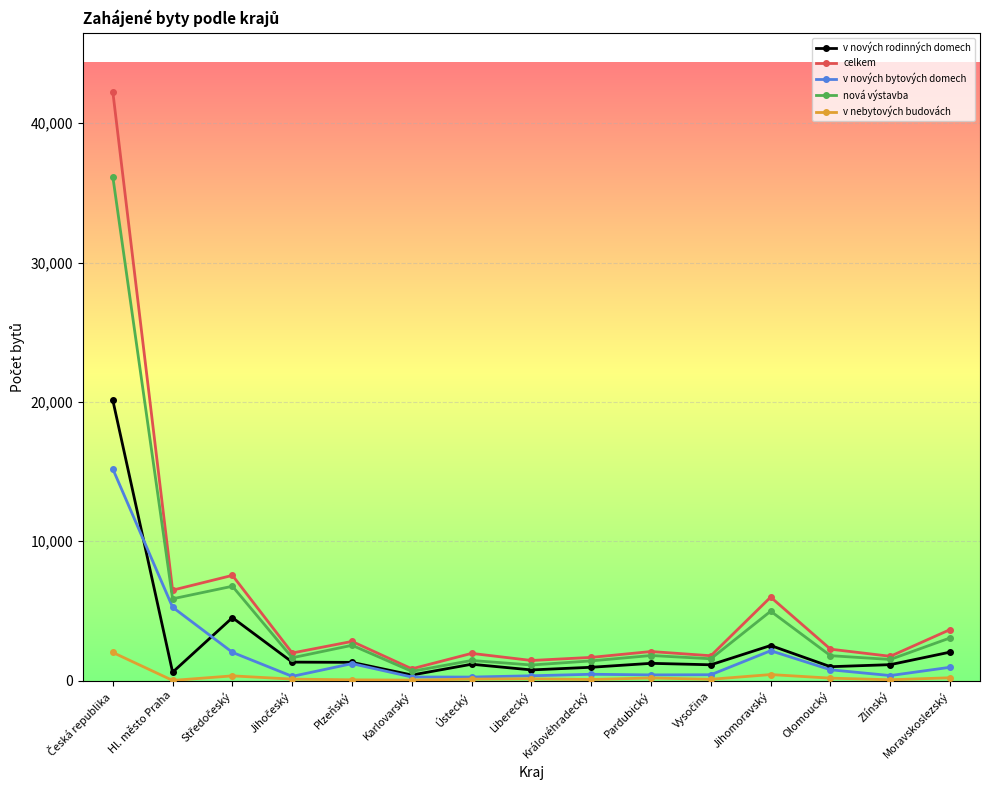

How many data points in nová výstavba are less than 1788?

7